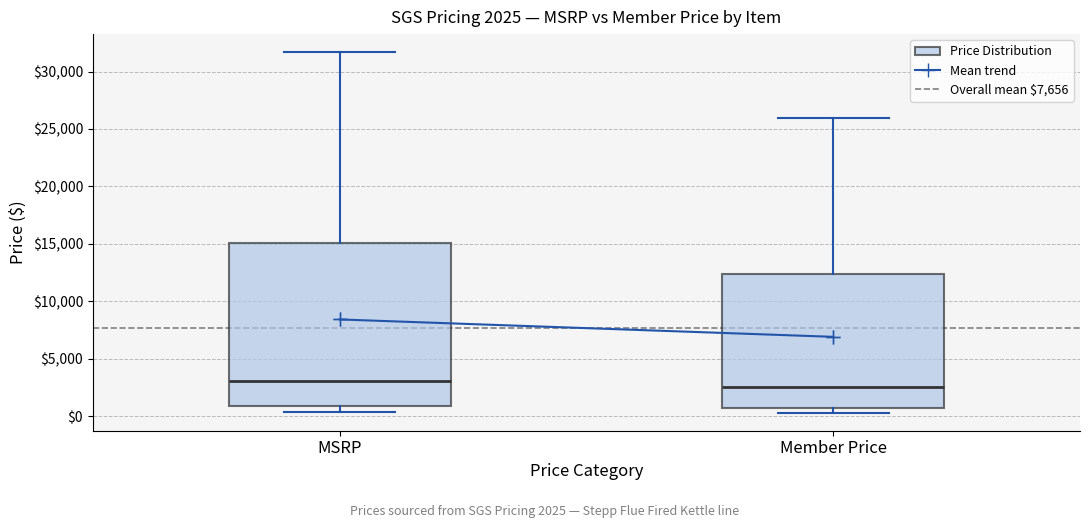

Comparing the boxes themselves (not the whiskers), which one is the tallest?

MSRP